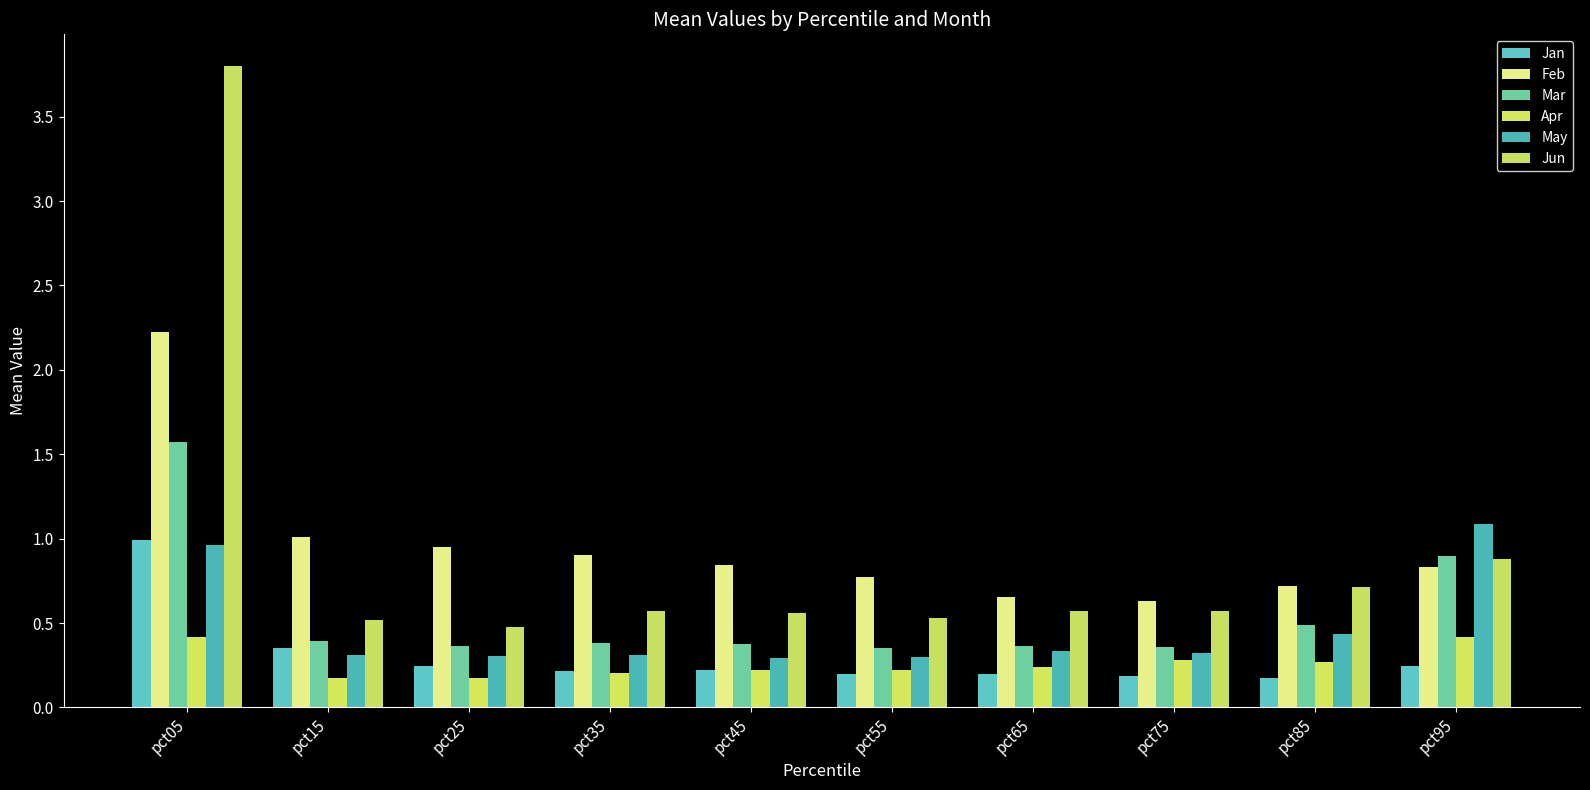

Reading right to left, extract all data points from this chart.

Jan: pct95=0.2	pct85=0.2	pct75=0.2	pct65=0.2	pct55=0.2	pct45=0.2	pct35=0.2	pct25=0.2	pct15=0.4	pct05=1.0
Feb: pct95=0.8	pct85=0.7	pct75=0.6	pct65=0.7	pct55=0.8	pct45=0.8	pct35=0.9	pct25=0.9	pct15=1.0	pct05=2.2
Mar: pct95=0.9	pct85=0.5	pct75=0.4	pct65=0.4	pct55=0.4	pct45=0.4	pct35=0.4	pct25=0.4	pct15=0.4	pct05=1.6
Apr: pct95=0.4	pct85=0.3	pct75=0.3	pct65=0.2	pct55=0.2	pct45=0.2	pct35=0.2	pct25=0.2	pct15=0.2	pct05=0.4
May: pct95=1.1	pct85=0.4	pct75=0.3	pct65=0.3	pct55=0.3	pct45=0.3	pct35=0.3	pct25=0.3	pct15=0.3	pct05=1.0
Jun: pct95=0.9	pct85=0.7	pct75=0.6	pct65=0.6	pct55=0.5	pct45=0.6	pct35=0.6	pct25=0.5	pct15=0.5	pct05=3.8